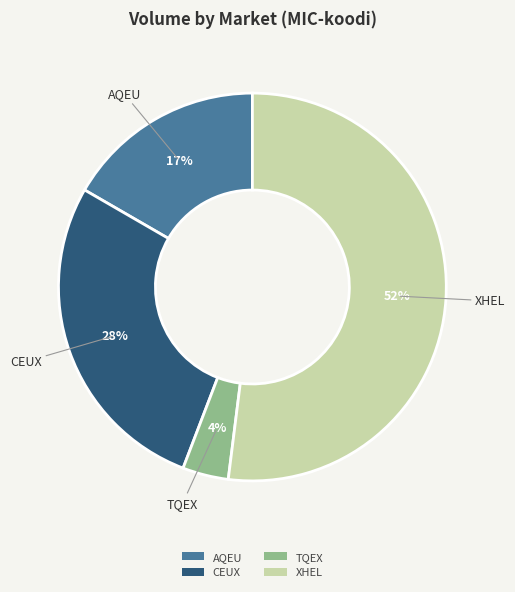

What is the majority slice?

XHEL